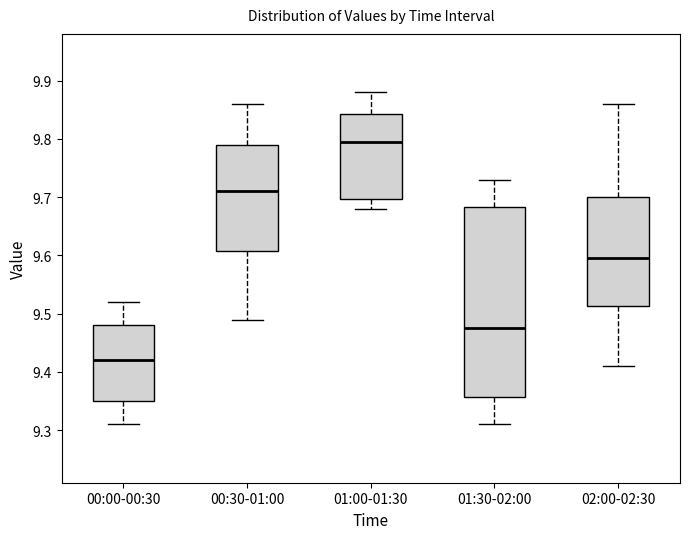

Reading left to right, transcribe this box plot: for each box, give where its median line is, the range the box spans, and where its two whiskers end, as read against the y-axis. The values are not printed on the chart, so give them approximately, as read against the axis.

00:00-00:30: median 9.42, box 9.35 to 9.48, whiskers 9.31 to 9.52
00:30-01:00: median 9.71, box 9.61 to 9.79, whiskers 9.49 to 9.86
01:00-01:30: median 9.80, box 9.70 to 9.84, whiskers 9.68 to 9.88
01:30-02:00: median 9.48, box 9.36 to 9.68, whiskers 9.31 to 9.73
02:00-02:30: median 9.60, box 9.51 to 9.70, whiskers 9.41 to 9.86